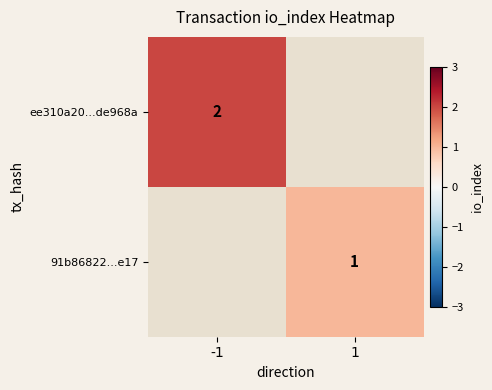

Which label corresponds to the largest value in the chart?

-1